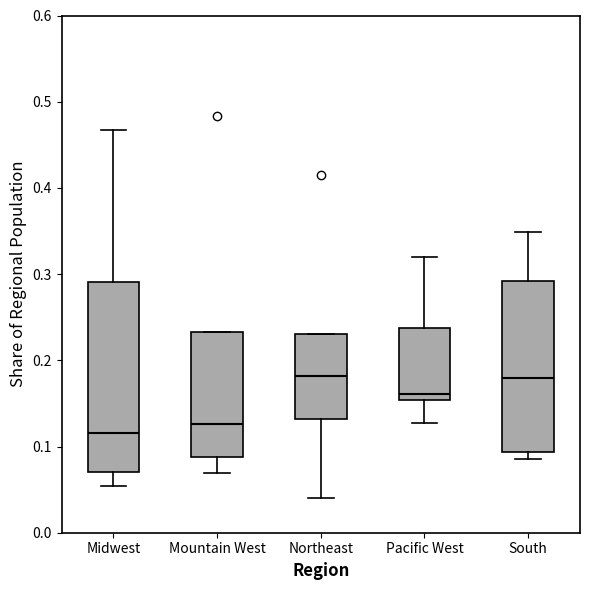

Comparing the boxes themselves (not the whiskers), which one is the tallest?

Midwest